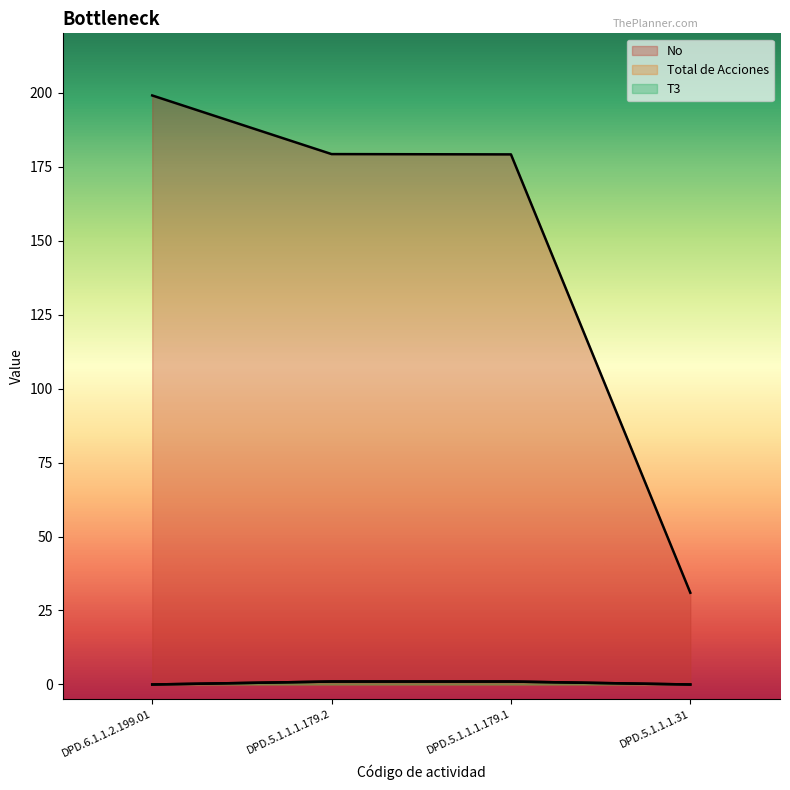

At how many categories does at least one series exceed 5?

4